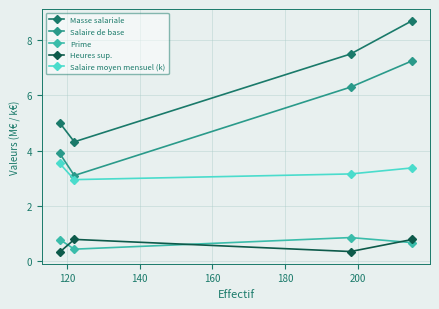

At how many categories does at least one series exceed 7?

2